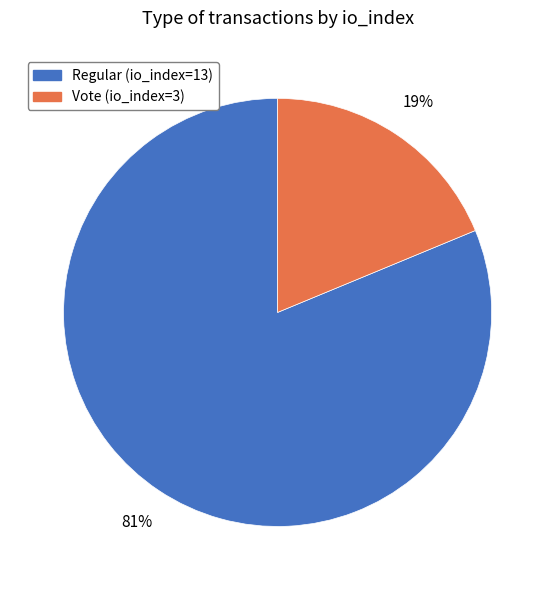

What is the ratio of the value at Vote (io_index=3) to the value at Regular (io_index=13)?

0.2